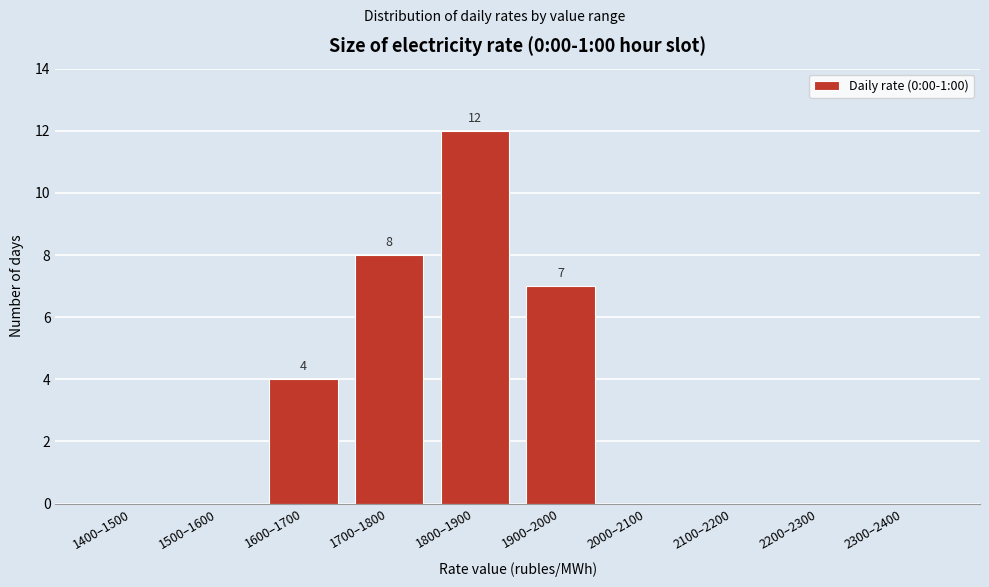

Reading left to right, extract all data points from this chart.

1400–1500=0	1500–1600=0	1600–1700=4	1700–1800=8	1800–1900=12	1900–2000=7	2000–2100=0	2100–2200=0	2200–2300=0	2300–2400=0